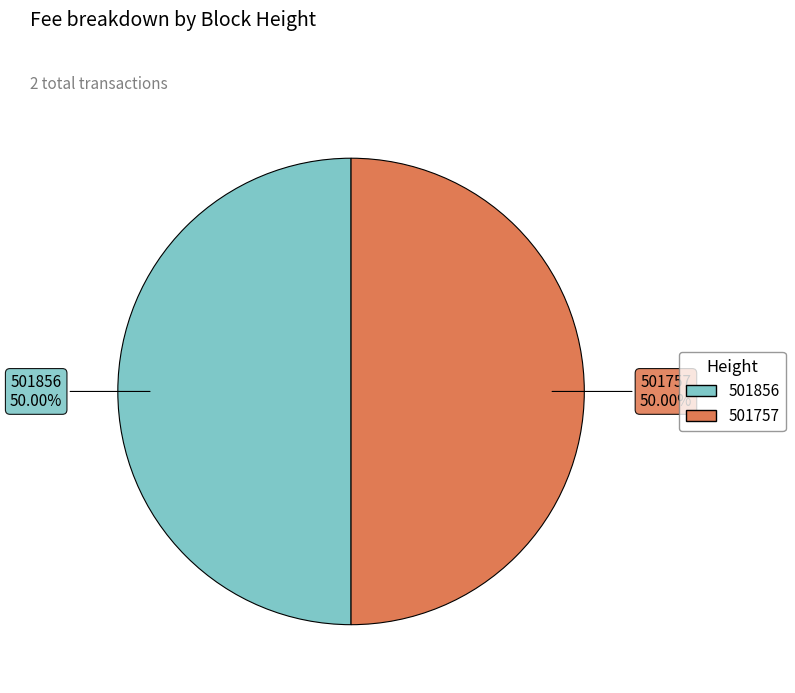

Do 501856 and 501757 together represent more than half of the pie?

Yes